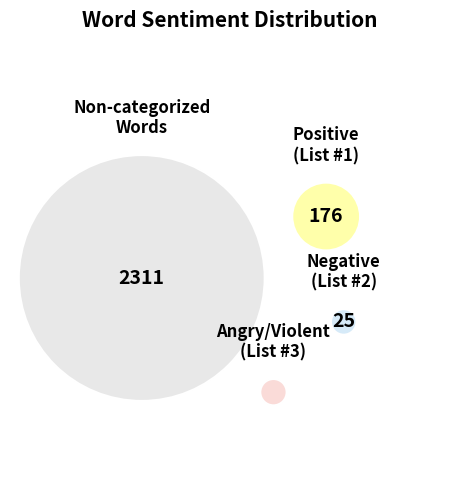

To the nearest percent, what is the combined percentage of Words in Sentiment List#2 (Negative) and Non-categorized Words?

93%